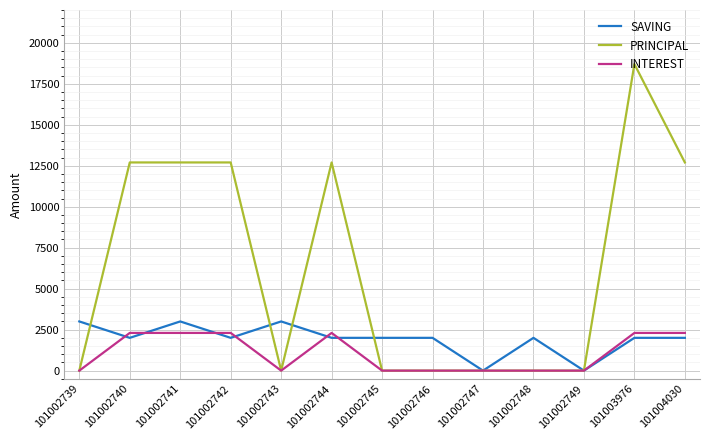

Rank the series by their average value, from highest to lowest.

PRINCIPAL, SAVING, INTEREST